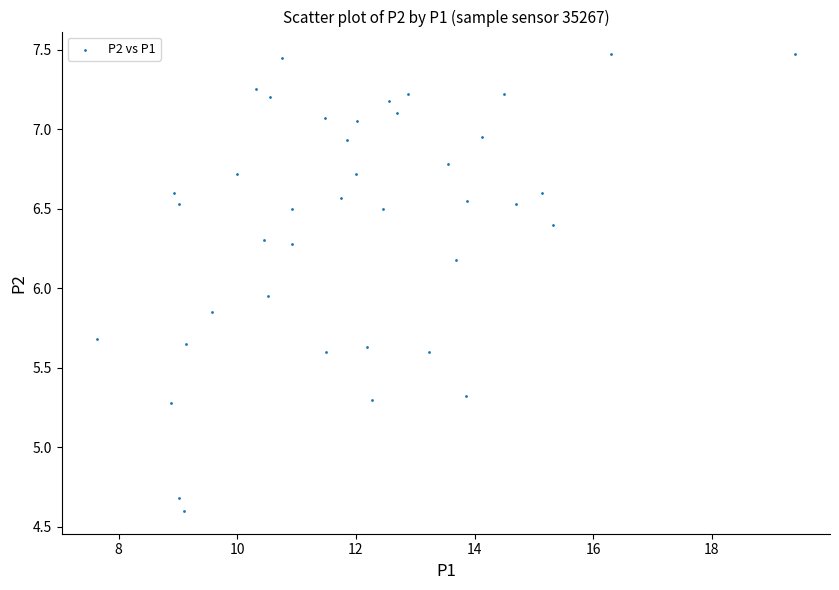

What is the range of Y values (max minus min)?

2.9